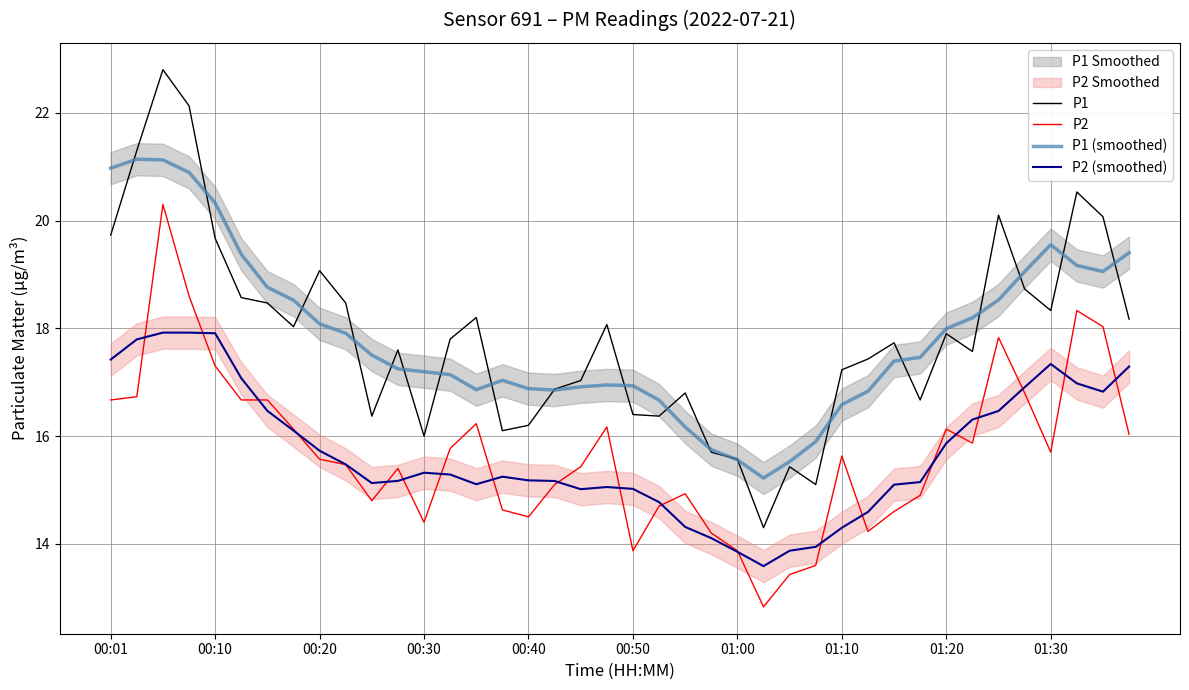

What is the maximum value for P1?

22.8